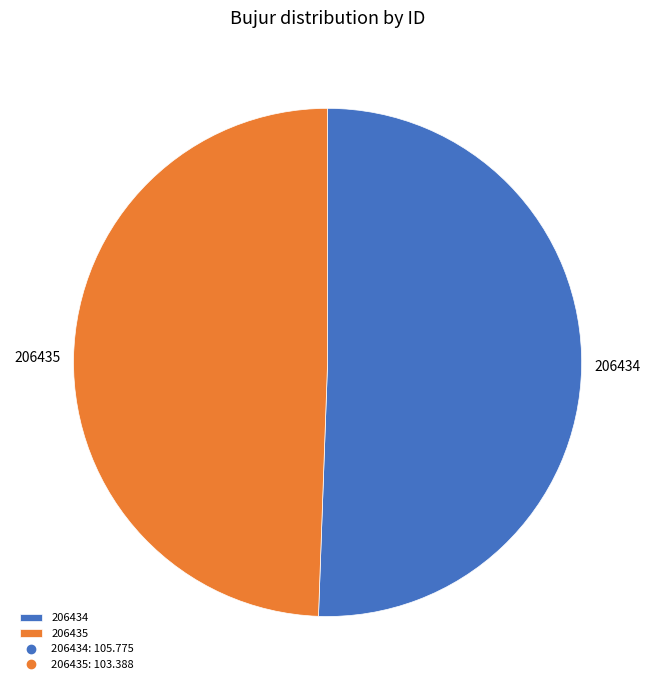

True or false: 206435 accounts for 40% of the total.

False